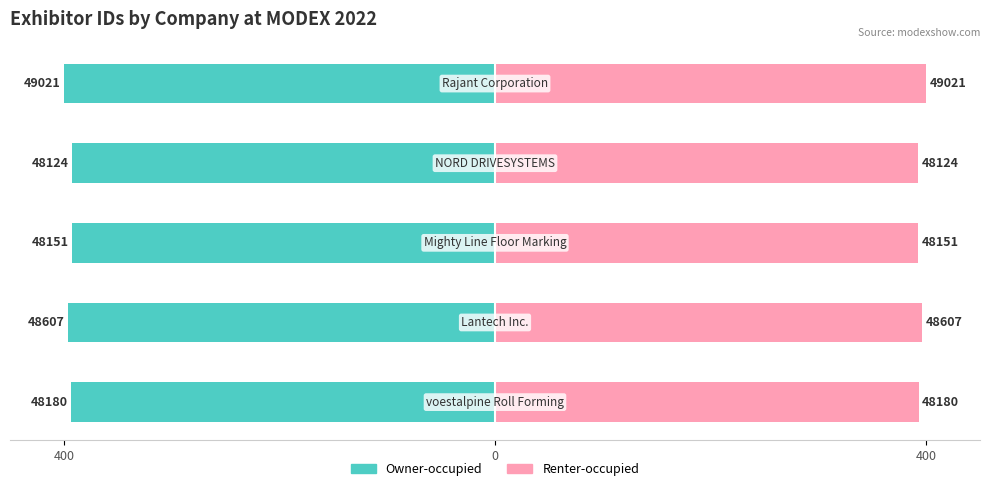

How many bars are there in each group?

2